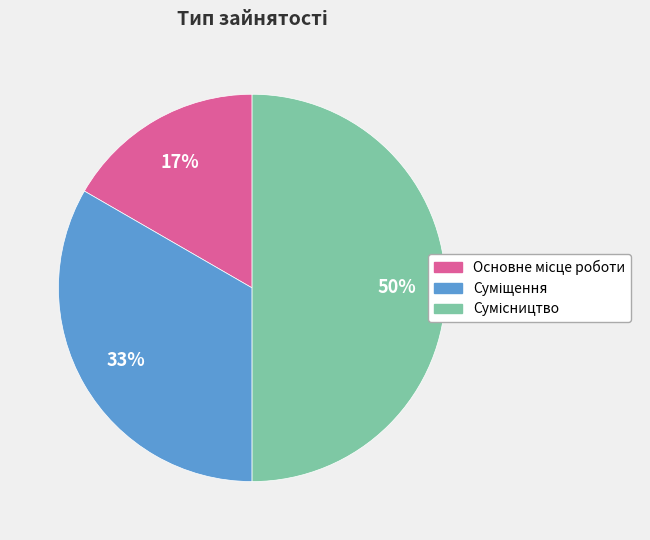

To the nearest percent, what is the average slice percentage?

33%